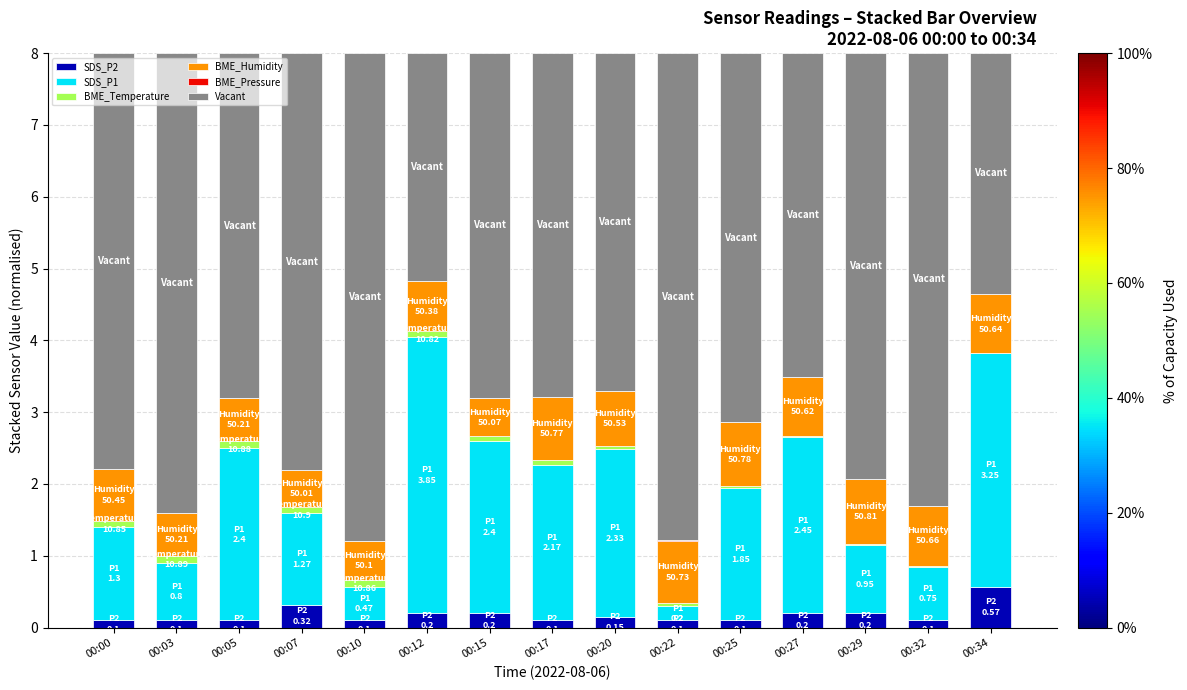

How many distinct data groups are displayed?

6